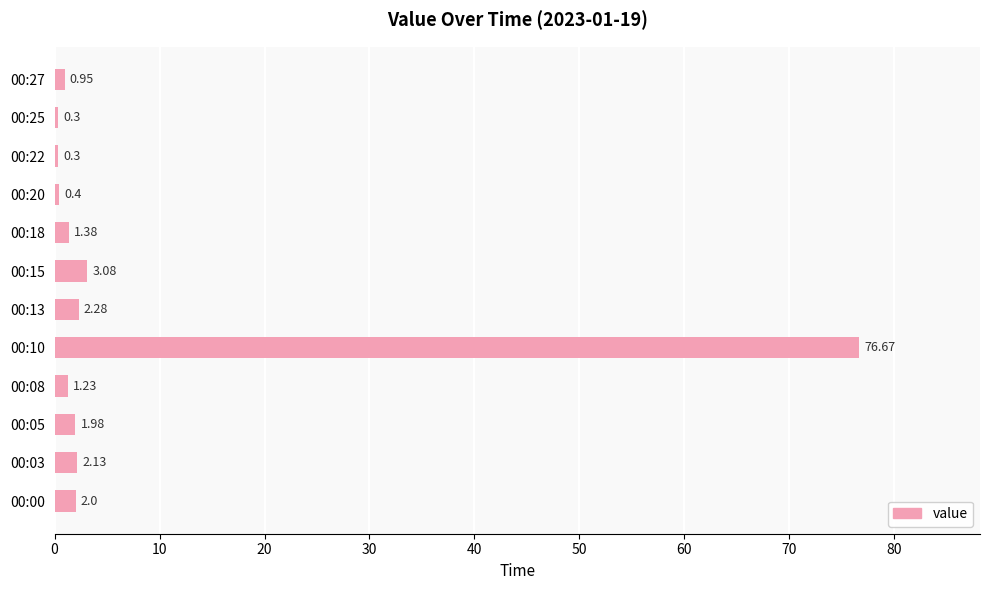

How many data points are less than 1?

4